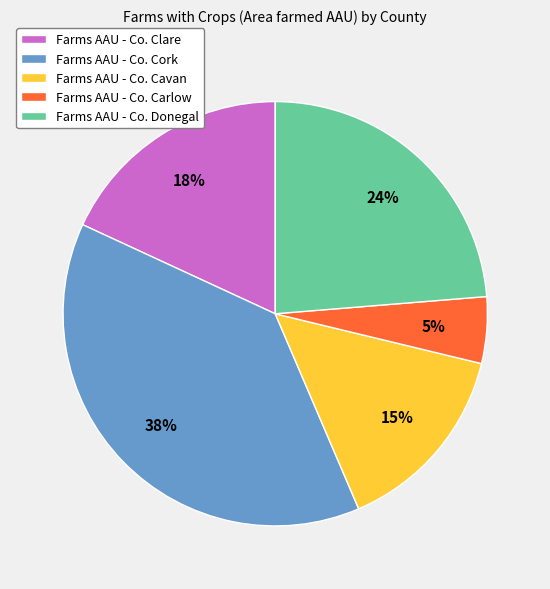

Which slice is the largest?

Farms AAU - Co. Cork